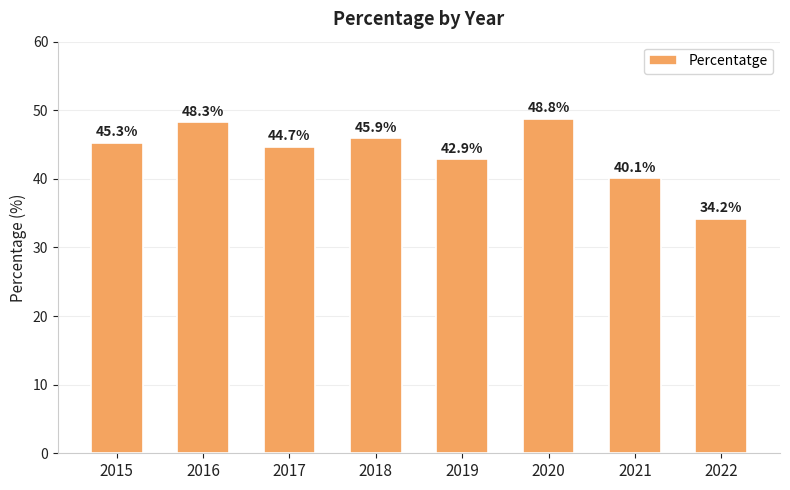

How many data points are above 45?

4